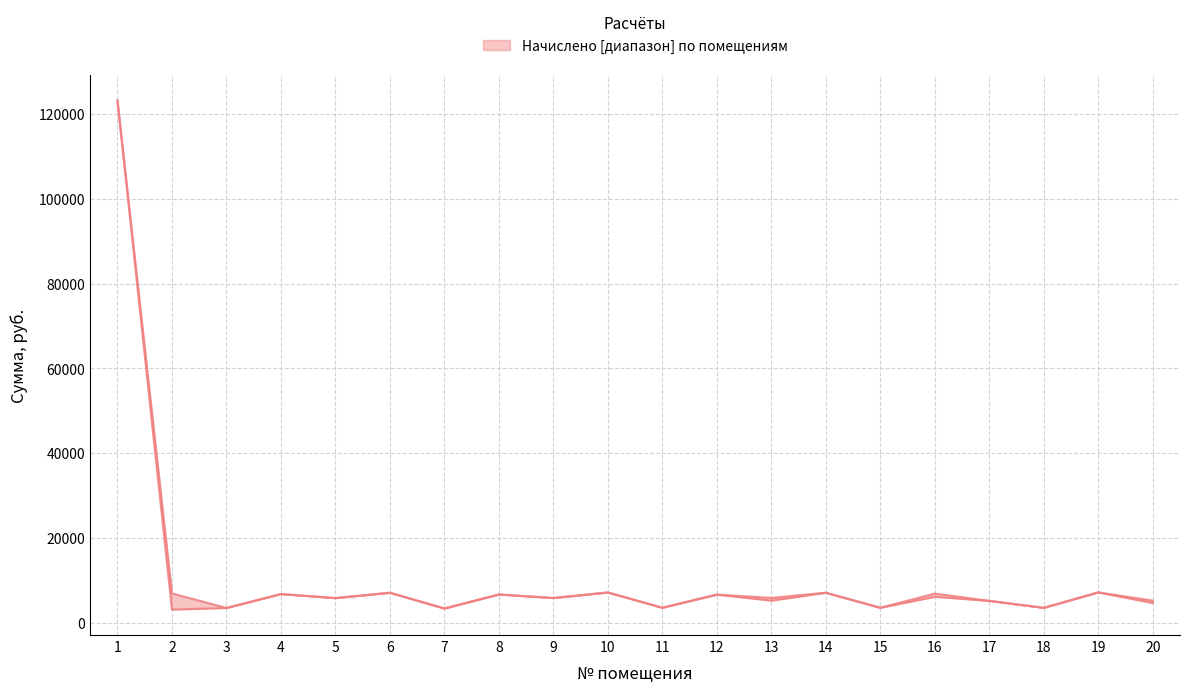

Is this an area chart (filled region under the line)?

No